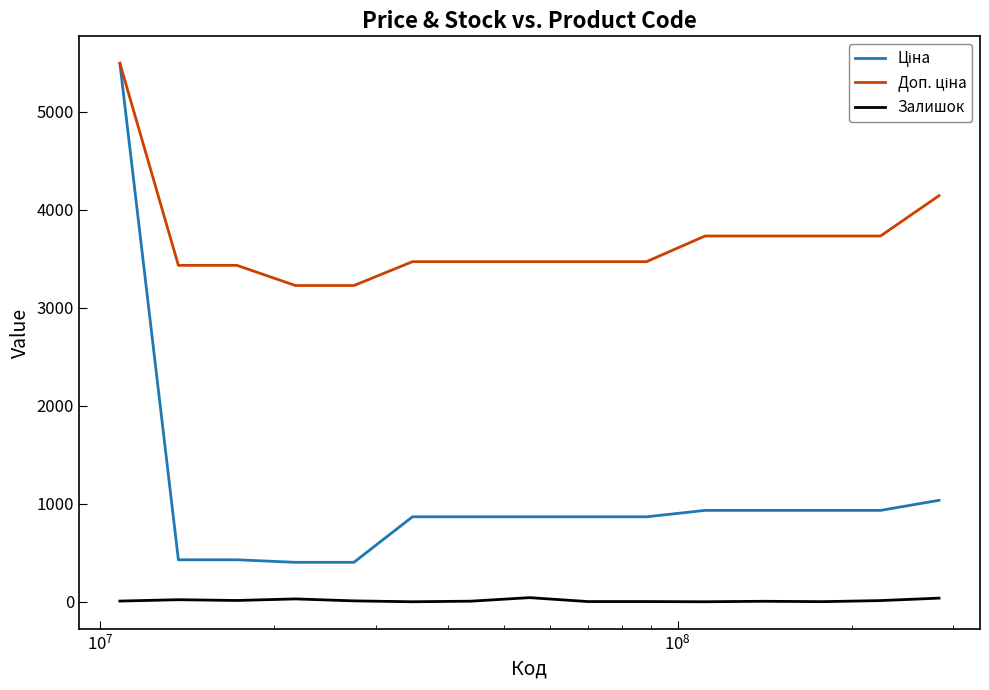

What is the maximum value shown in the chart?

5497.3